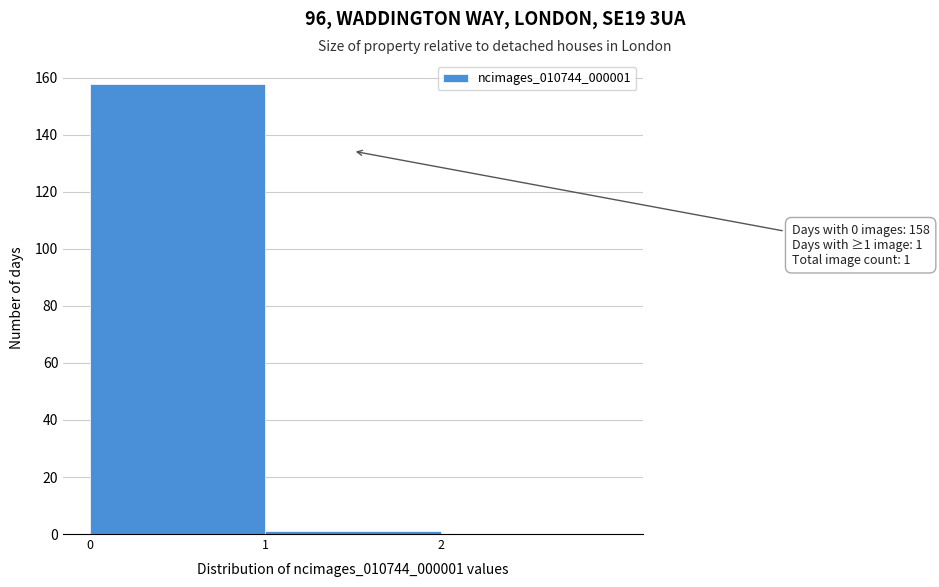

Over which range of the x-axis is the bar tallest?

0 to 1